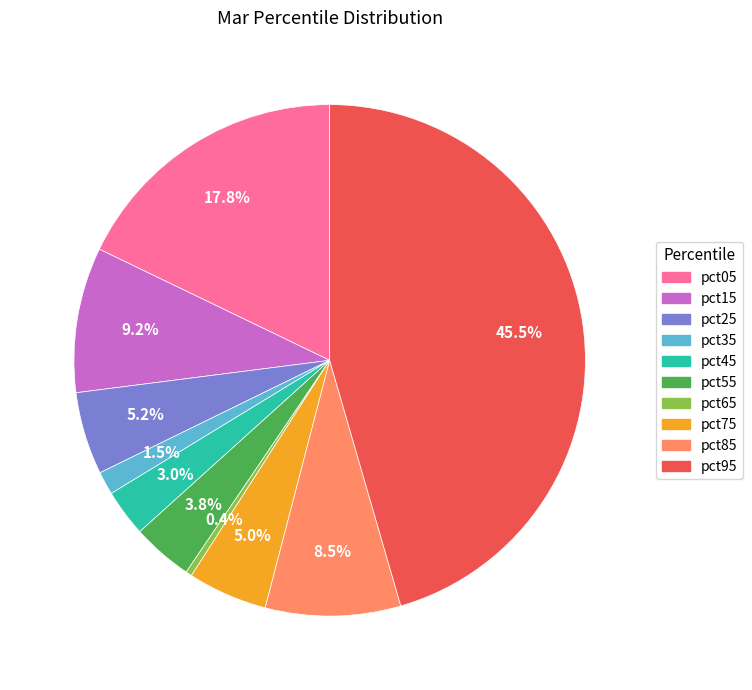

Which has a higher value, pct85 or pct65?

pct85